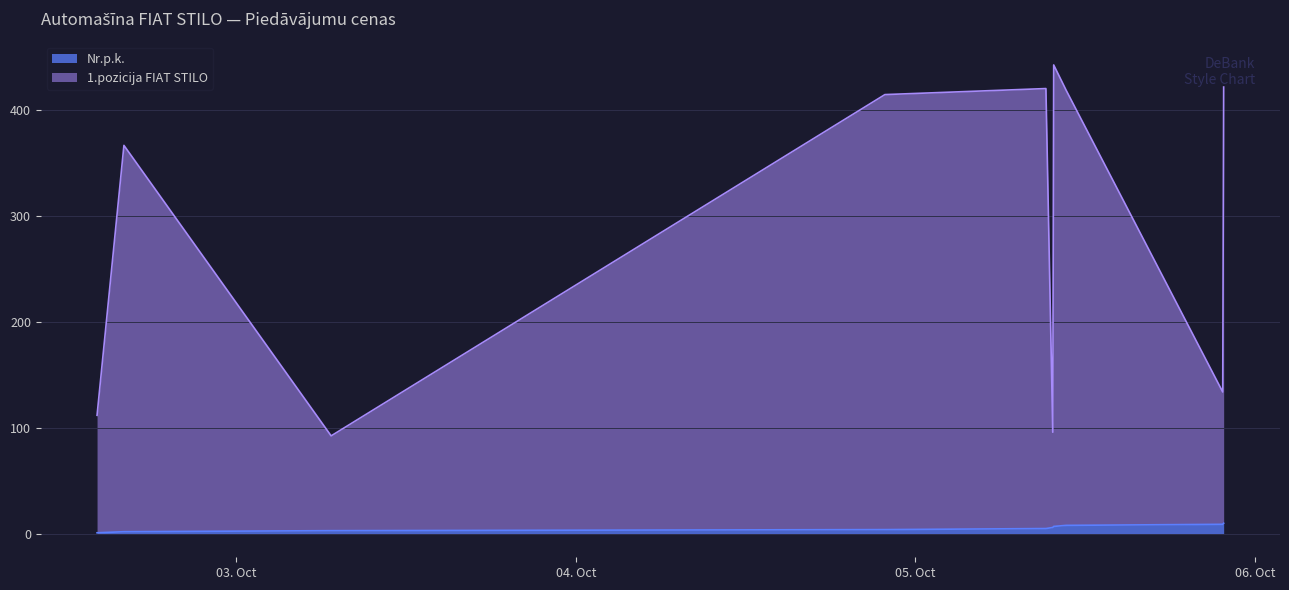

Is it true that 1.pozicija FIAT STILO equals 549.1 at 2023-10-05 09:14?

False